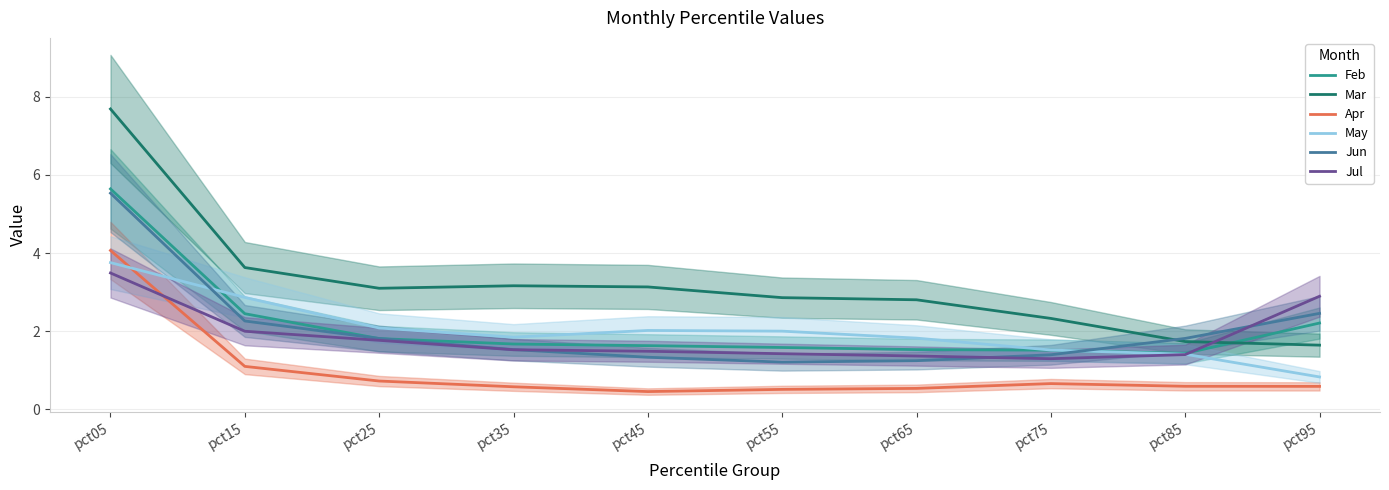

Count the number of categories in the chart.

10